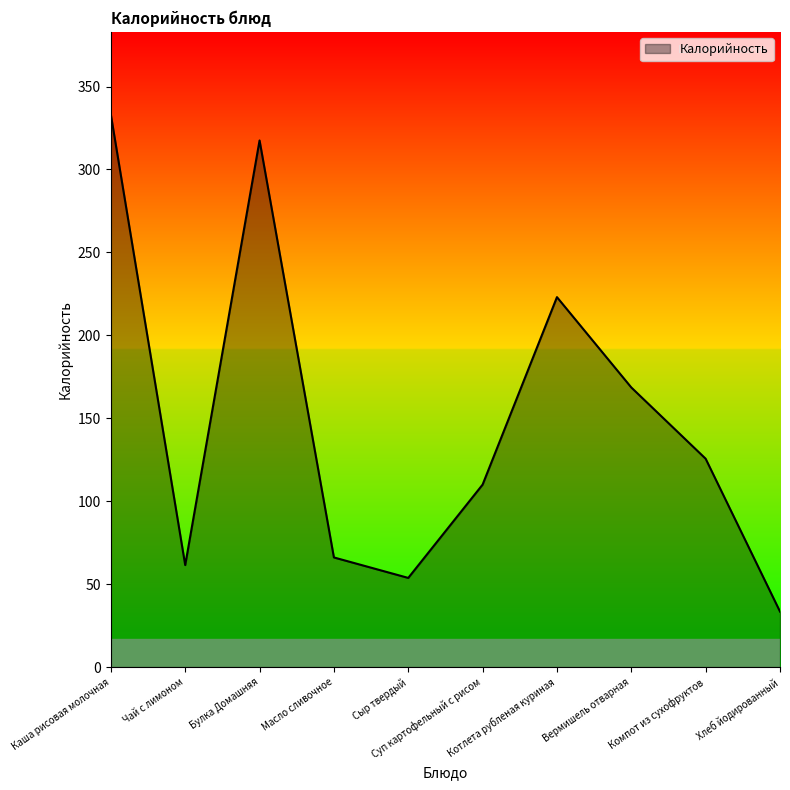

Does the chart display data point markers on the line(s)?

No